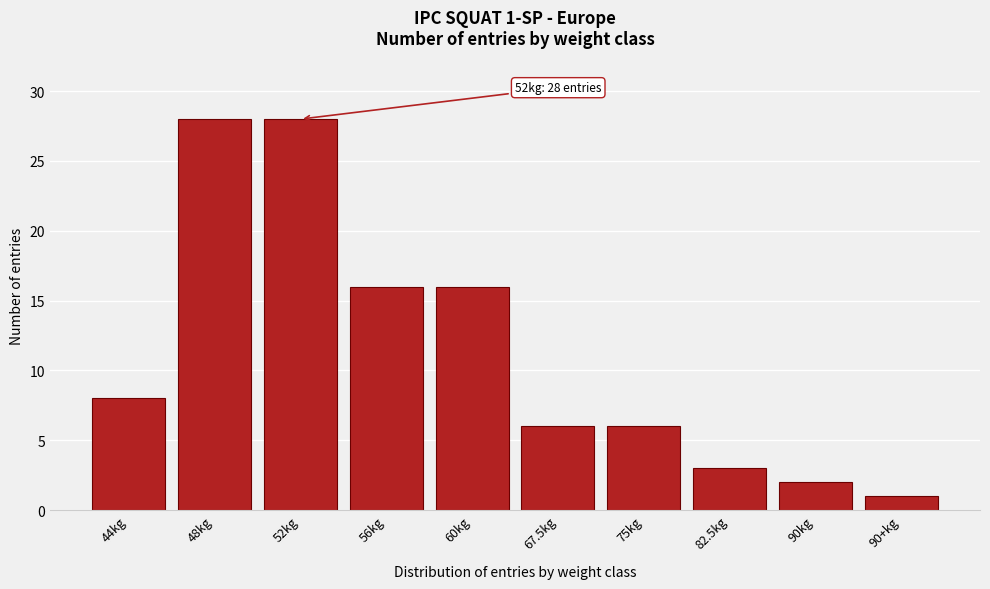

Reading left to right, extract all data points from this chart.

8	28	28	16	16	6	6	3	2	1